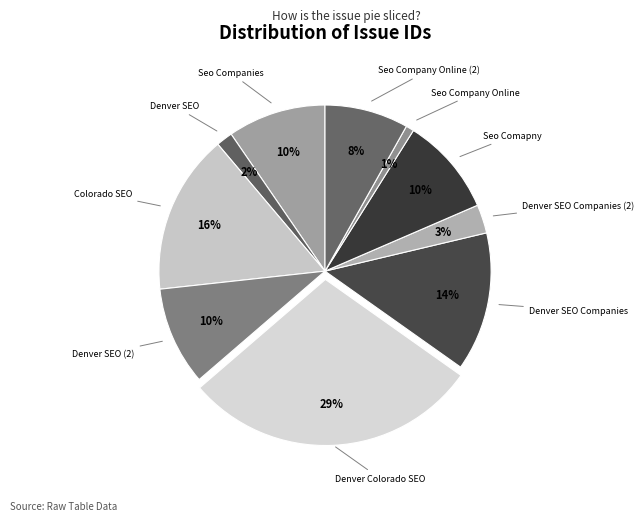

To the nearest percent, what is the average slice percentage?

10%